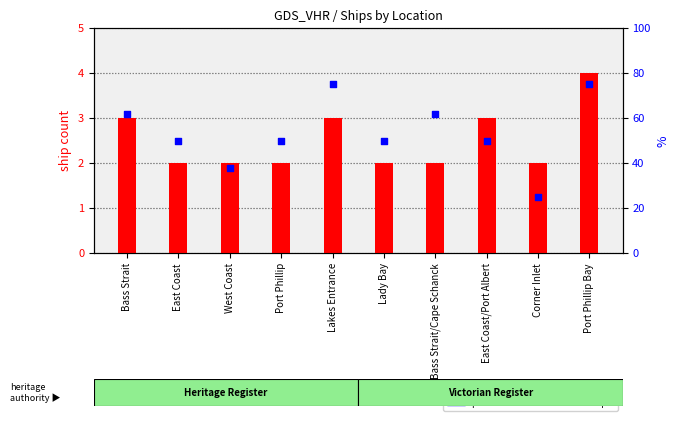

Which series contains the lowest Y value?

ship count